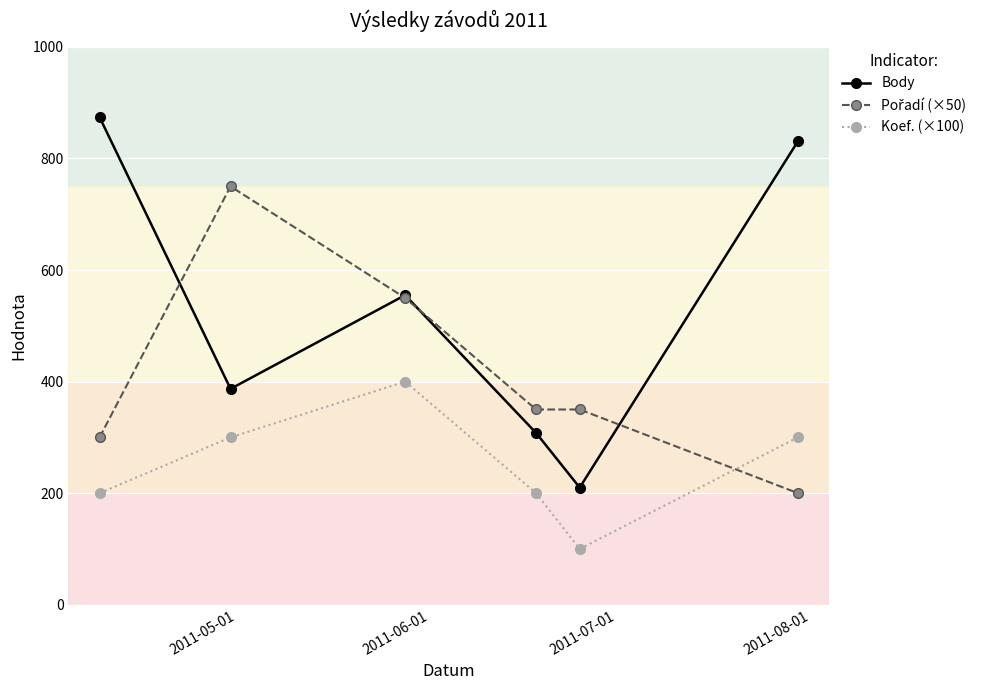

In Body, how many points are lower than both neighbors (excluding endpoints)?

2